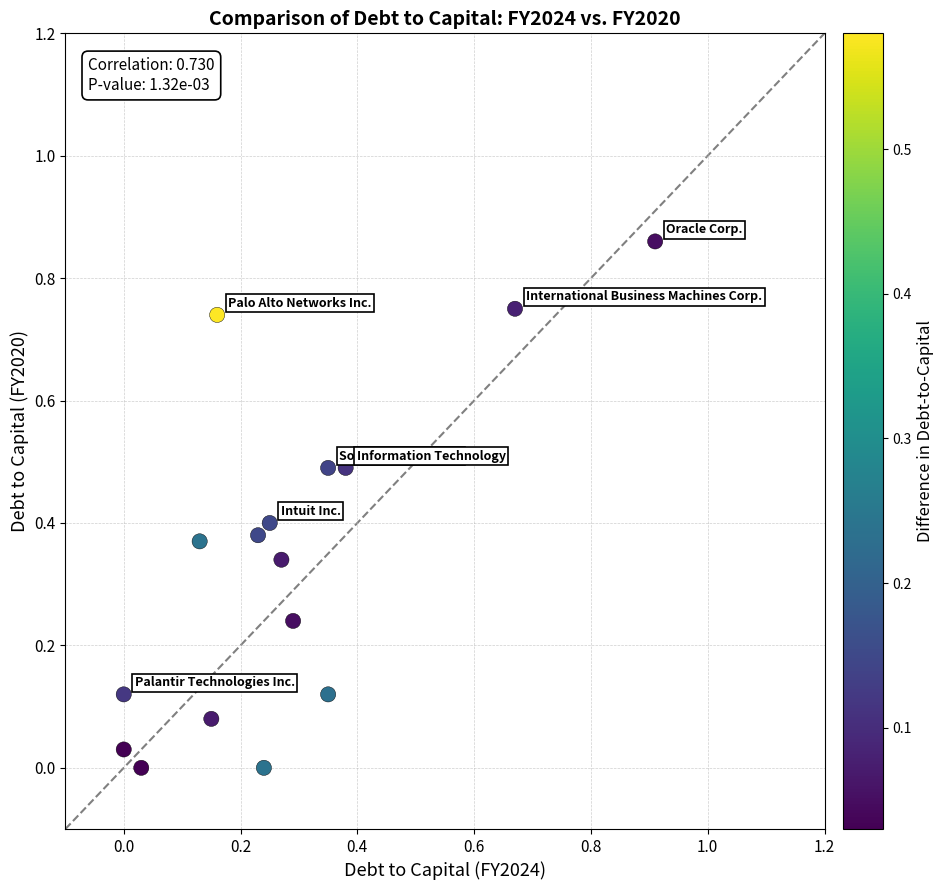

How many data points are displayed?

16